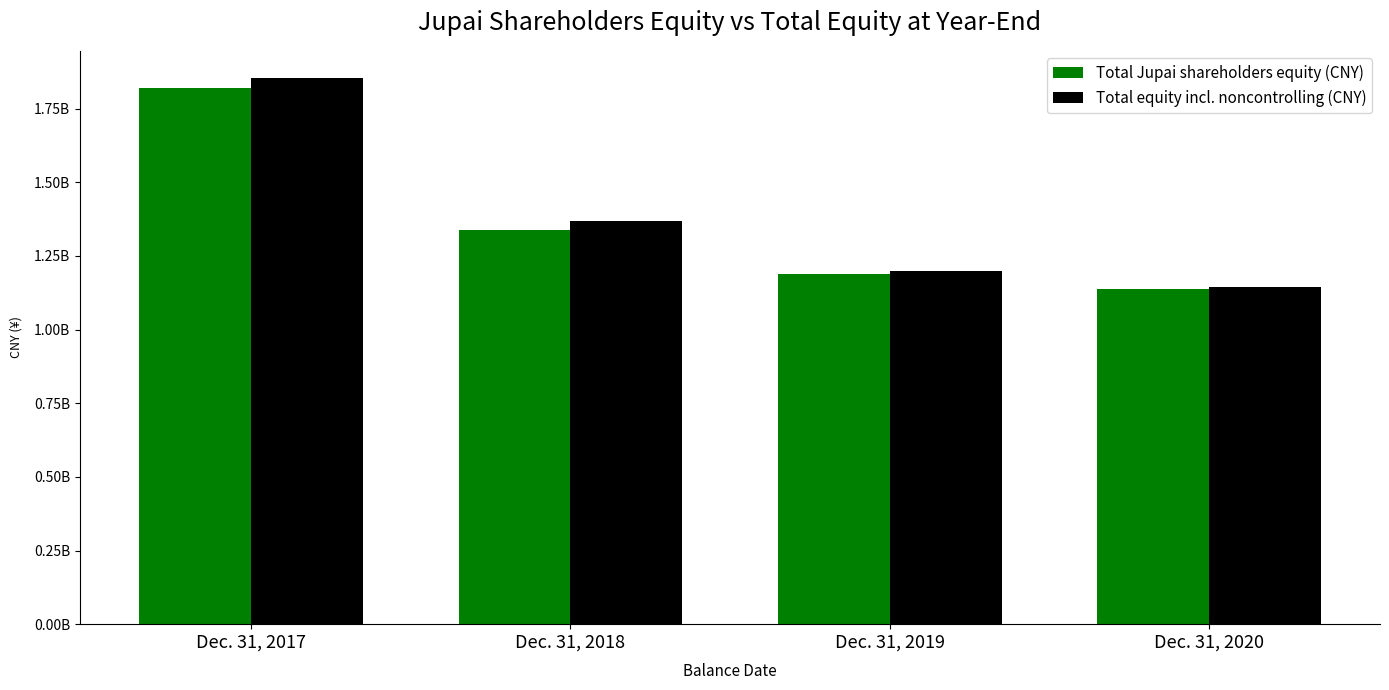

Are the bars horizontal?

No